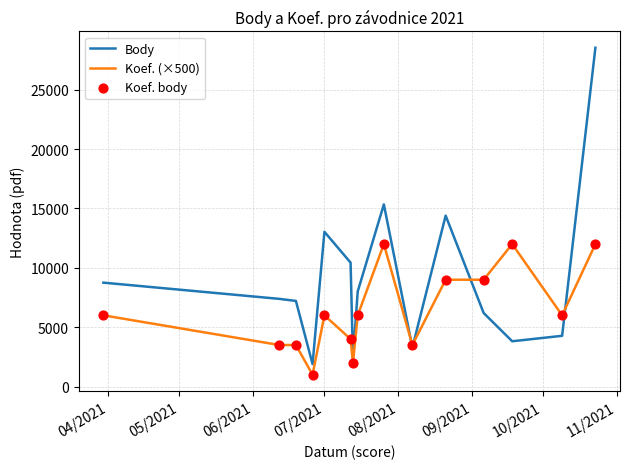

Which series has the largest total across all categories?

Body